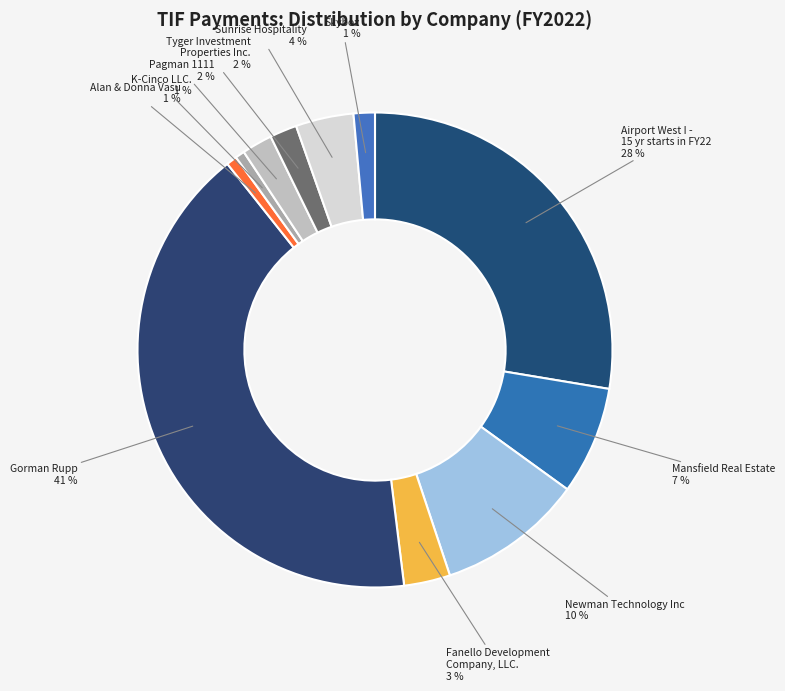

What is the largest slice in the pie chart?

Gorman Rupp